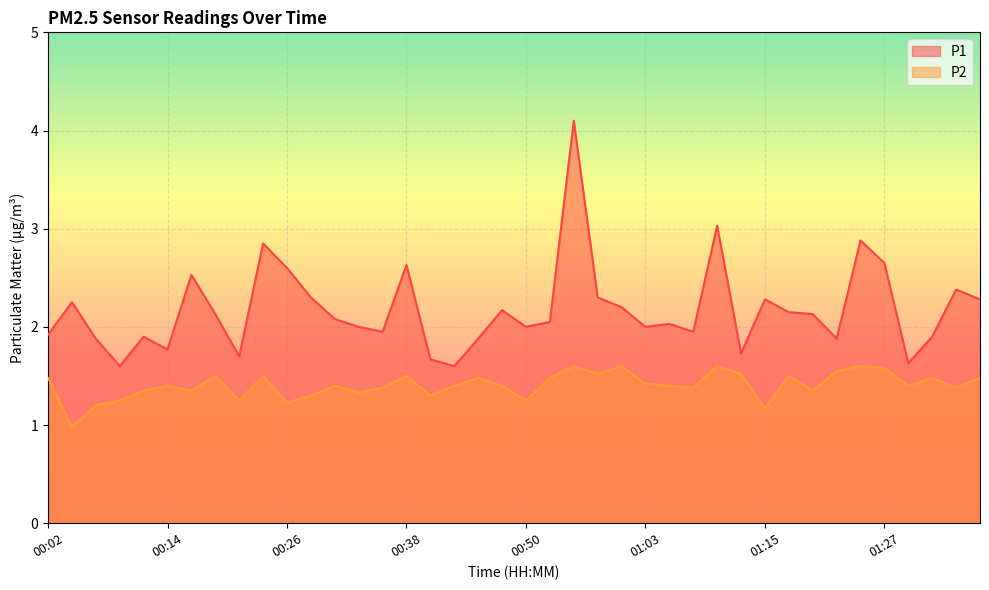

At which category does P1 reach its first local valley?

00:09